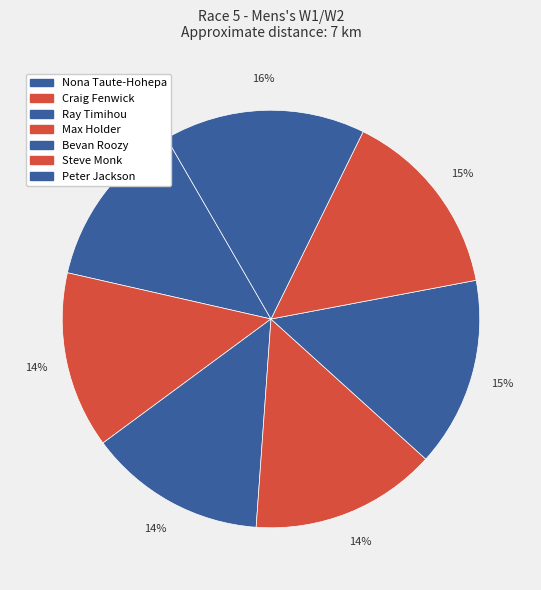

Combined, what portion of the pie is Ray Timihou and Peter Jackson?

29.4%